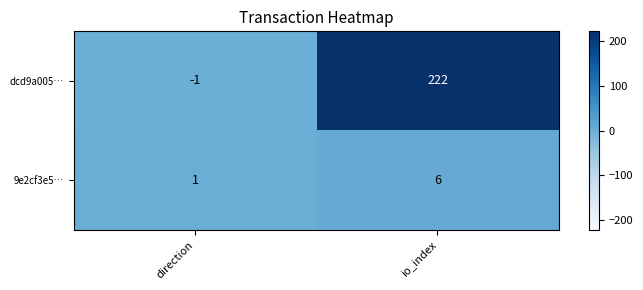

List the series in order of their overall mean, highest first.

dcd9a005…, 9e2cf3e5…